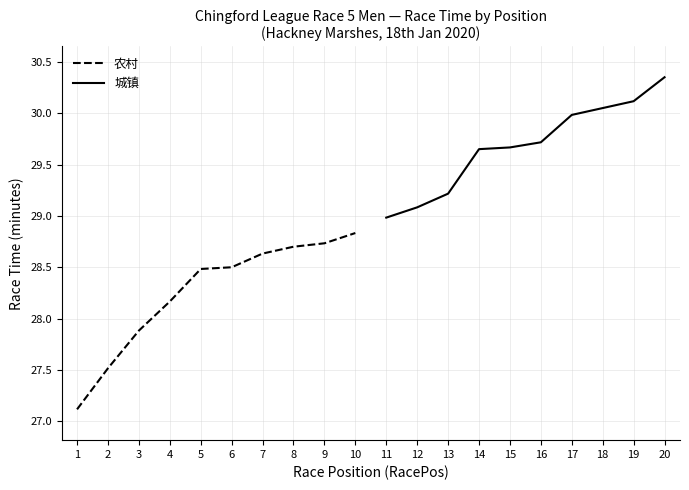

The 农村 series shows 28.5 at 5. True or false?

True